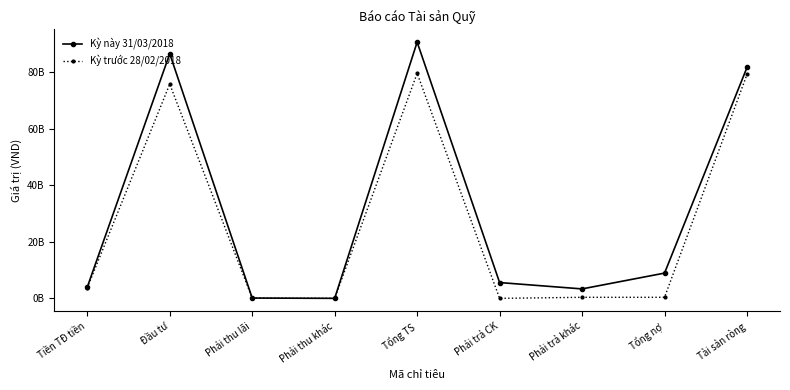

What is the difference between the maximum and minimum values in the Kỳ này 31/03/2018 series?

90576696015